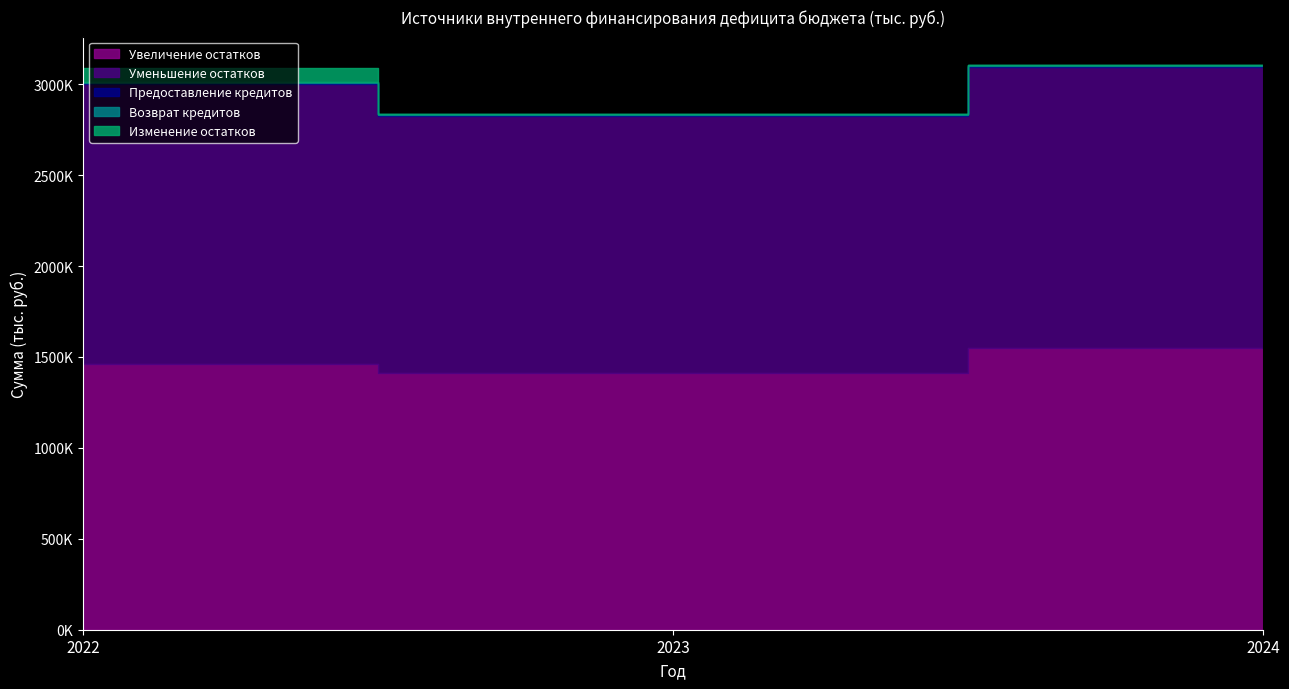

What is the difference between the maximum and second lowest values in the Уменьшение остатков series?

8924.1